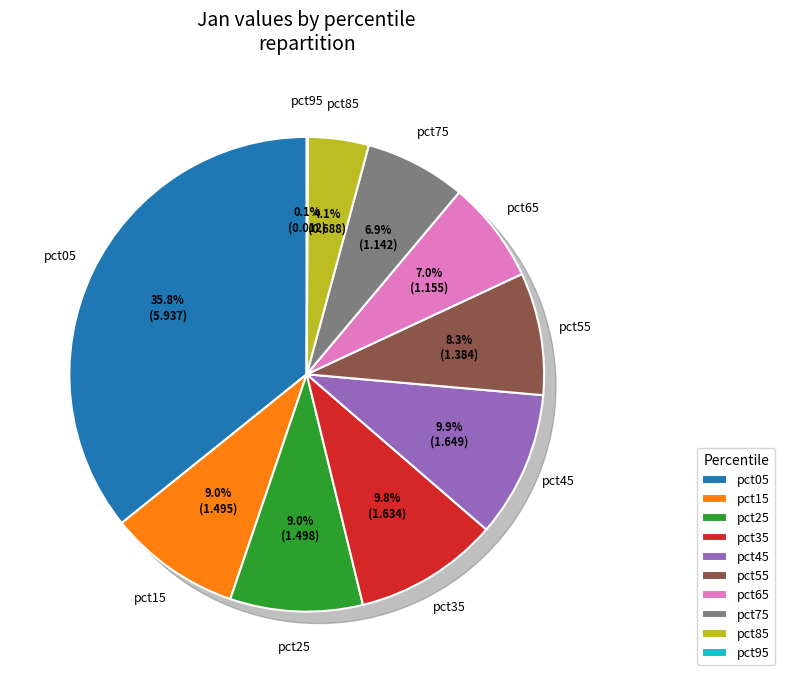

Rank the categories by value from lowest to highest.

pct95, pct85, pct75, pct65, pct55, pct15, pct25, pct35, pct45, pct05